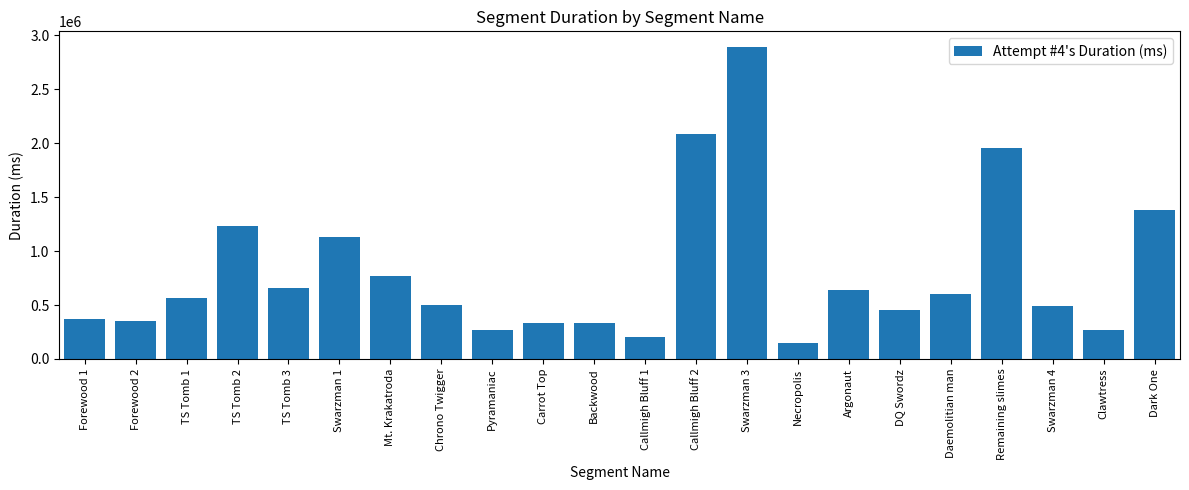

Which has a higher value, Forewood 1 or Swarzman 3?

Swarzman 3